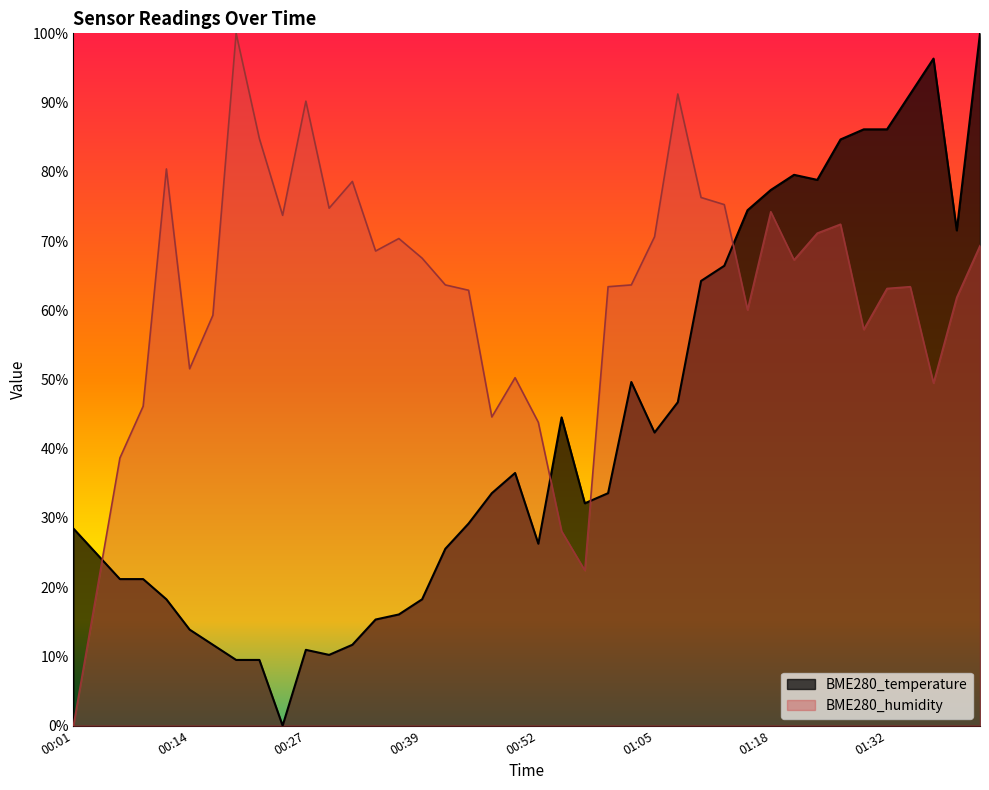

Rank the series at 2021/07/19 01:24:06 from lowest to highest value.

BME280_humidity, BME280_temperature